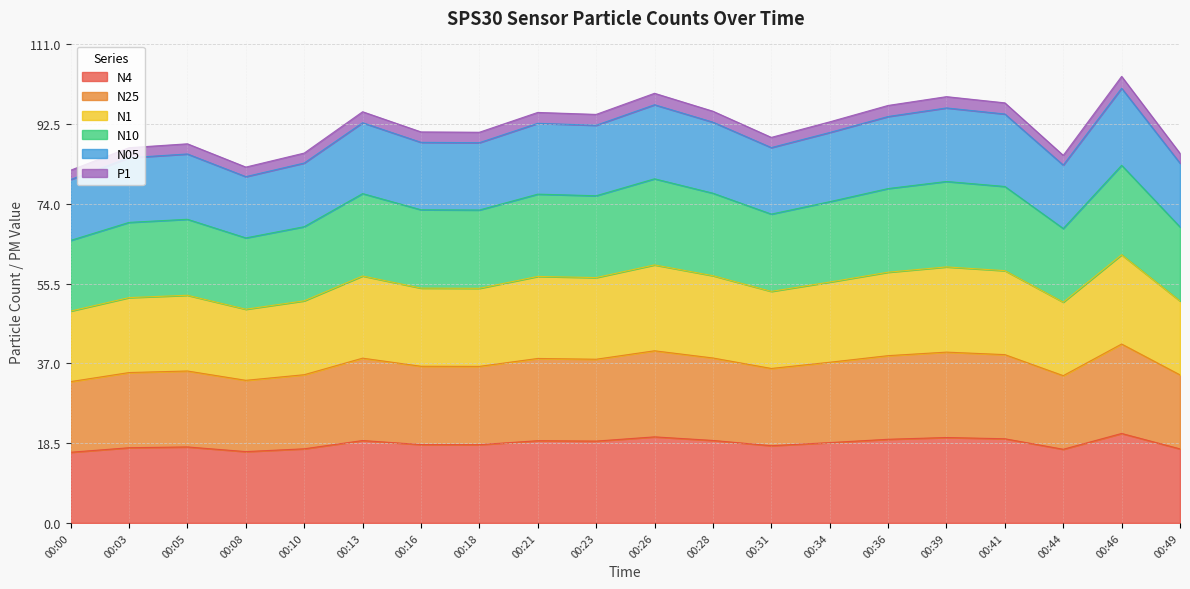

What is the minimum value for N4?

16.4